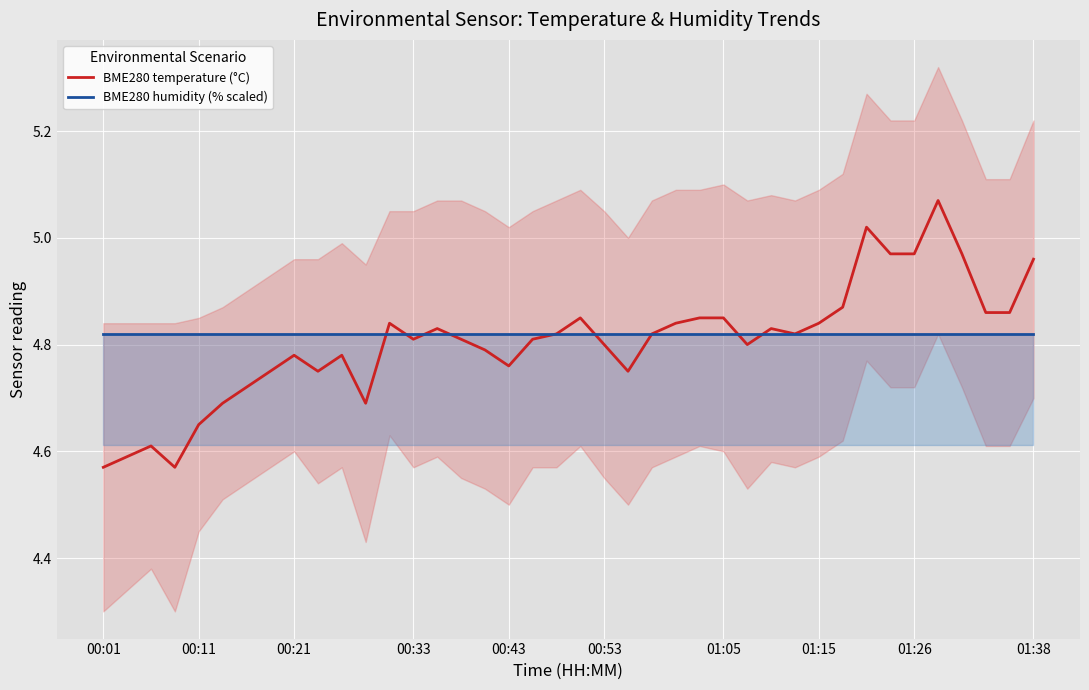

True or false: BME280 humidity (% scaled) and BME280 temperature (°C) intersect in this chart.

True